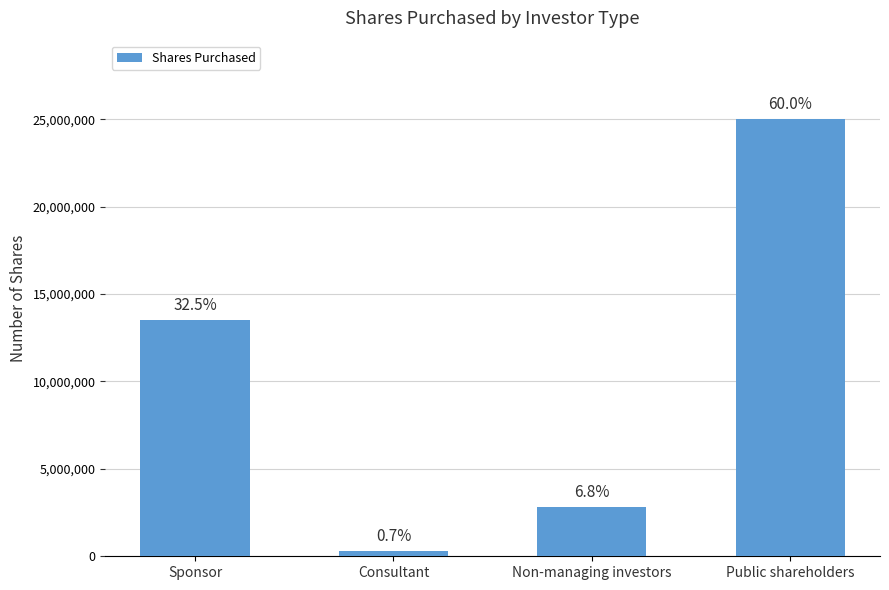

Are the bars horizontal?

No